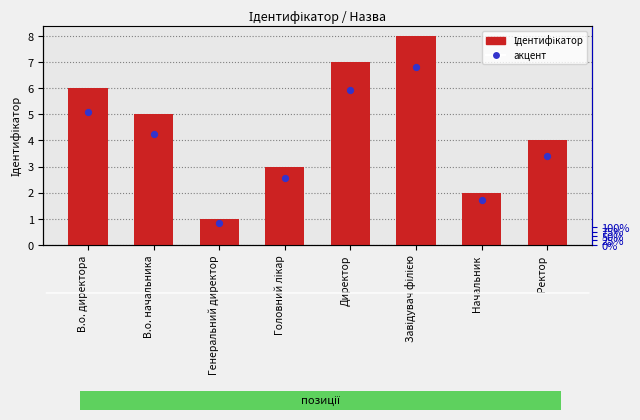

Which has a higher value, В.о. директора or Ректор?

В.о. директора